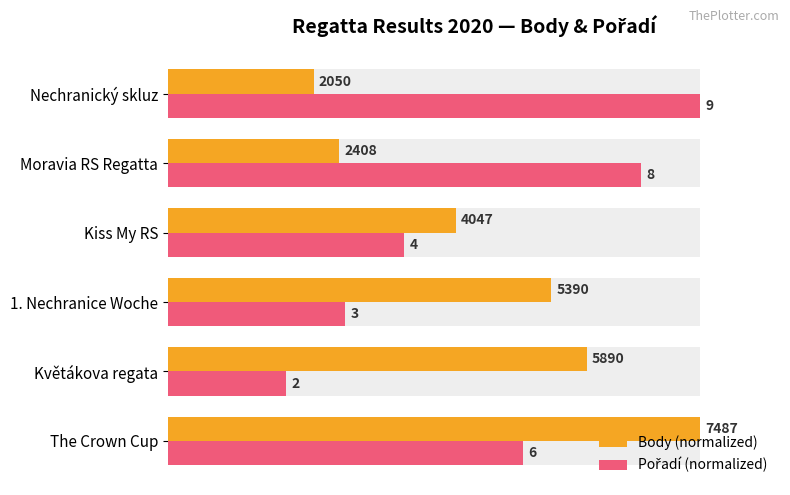

How many distinct data groups are displayed?

2